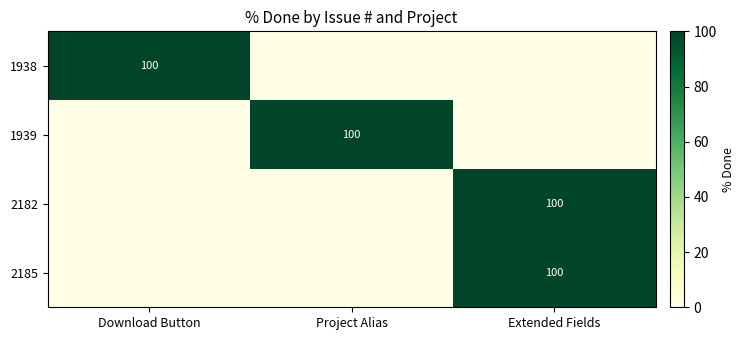

Is it true that 1939 equals 21 at Project Alias?

False